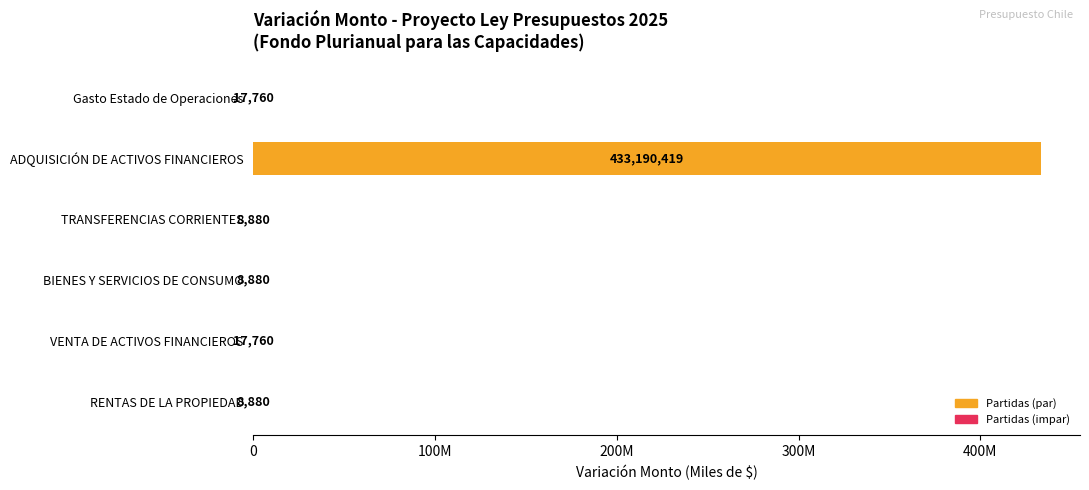

What is the average value?

72208763